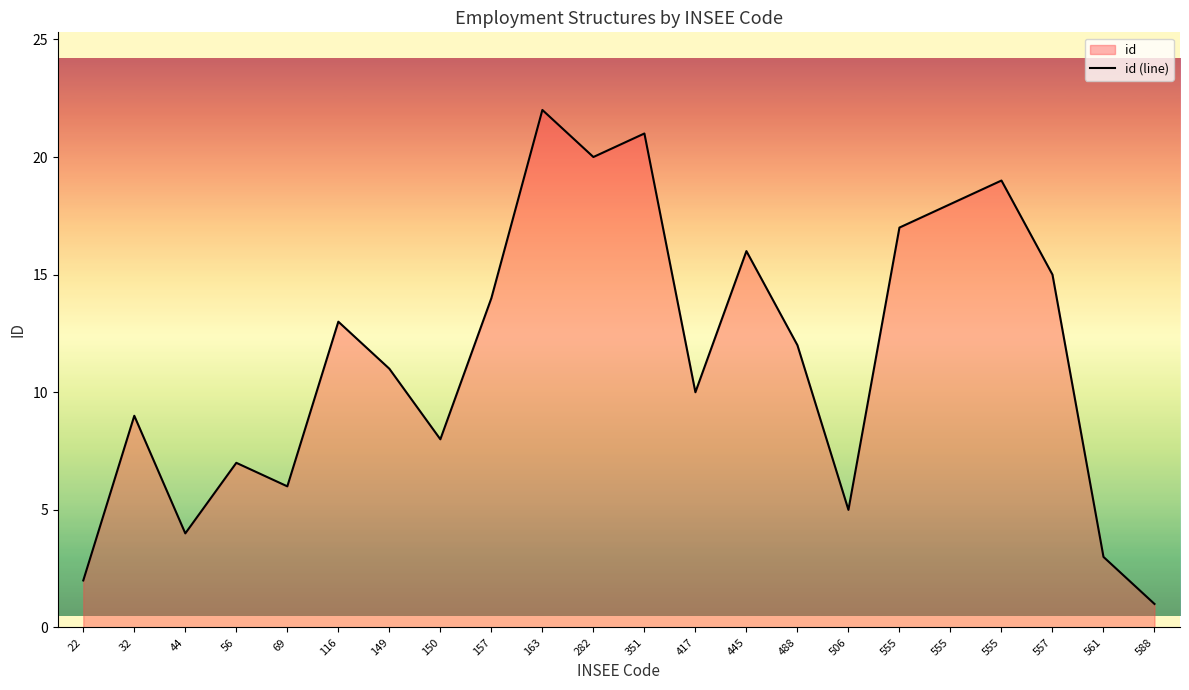

What is the minimum value shown in the chart?

1